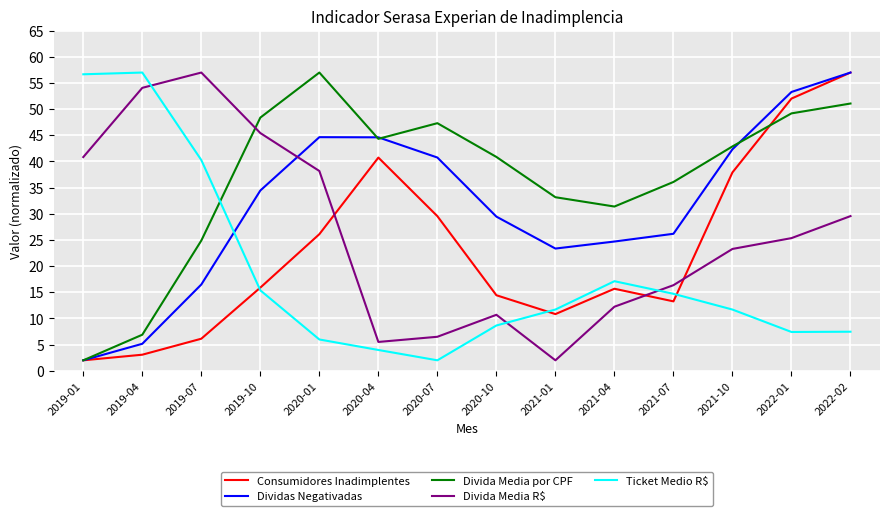

At how many categories does at least one series exceed 18?

14